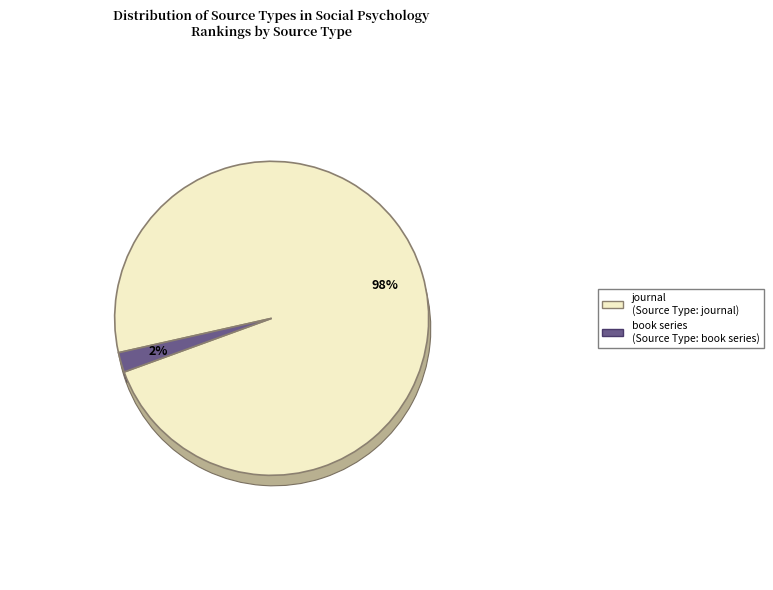

How many slices are in this pie chart?

2